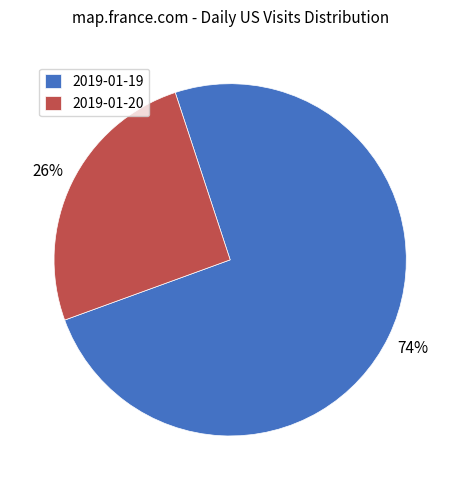

How many slices are in this pie chart?

2